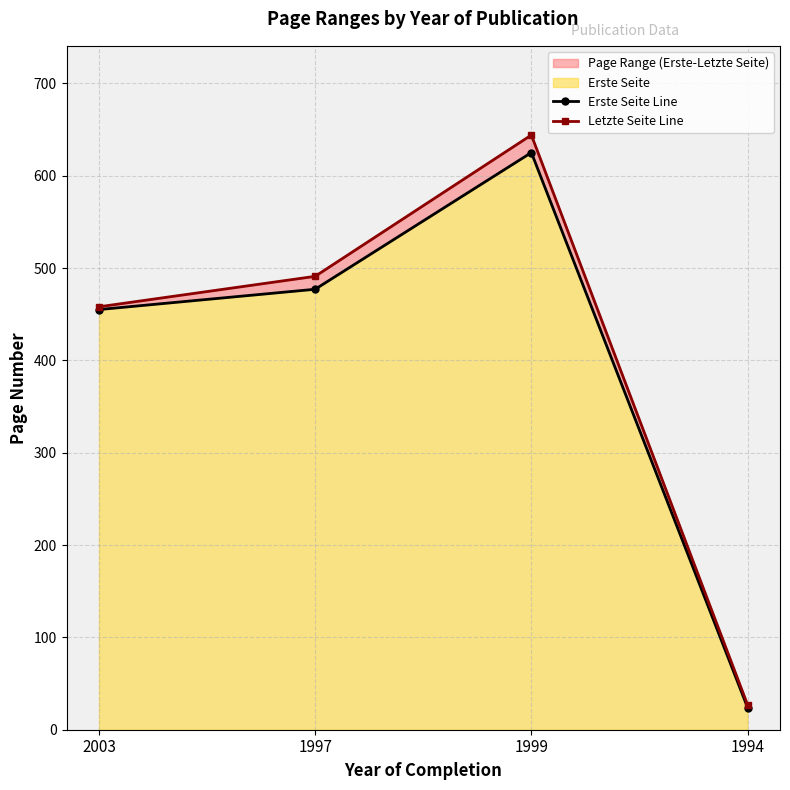

How many values in the Erste Seite Line series are below 477?

2